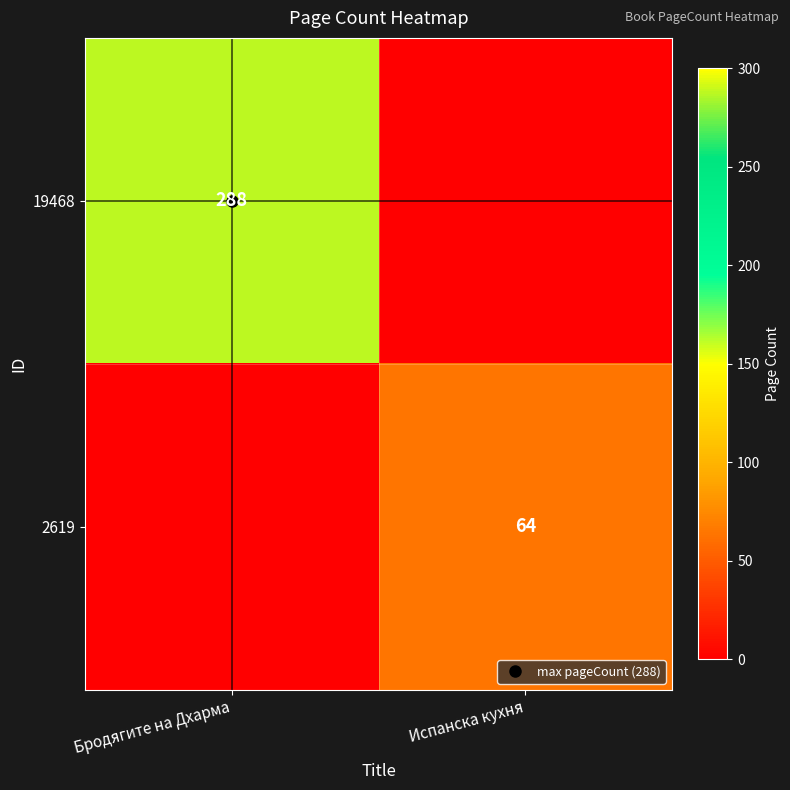

Is the value of 2619 at Бродягите на Дхарма greater than the value of 19468 at Бродягите на Дхарма?

No